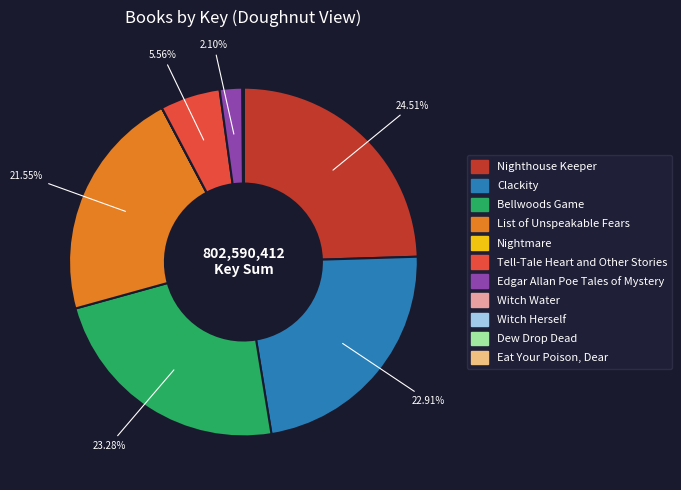

Combined, do List of Unspeakable Fears and Clackity account for over 50%?

No